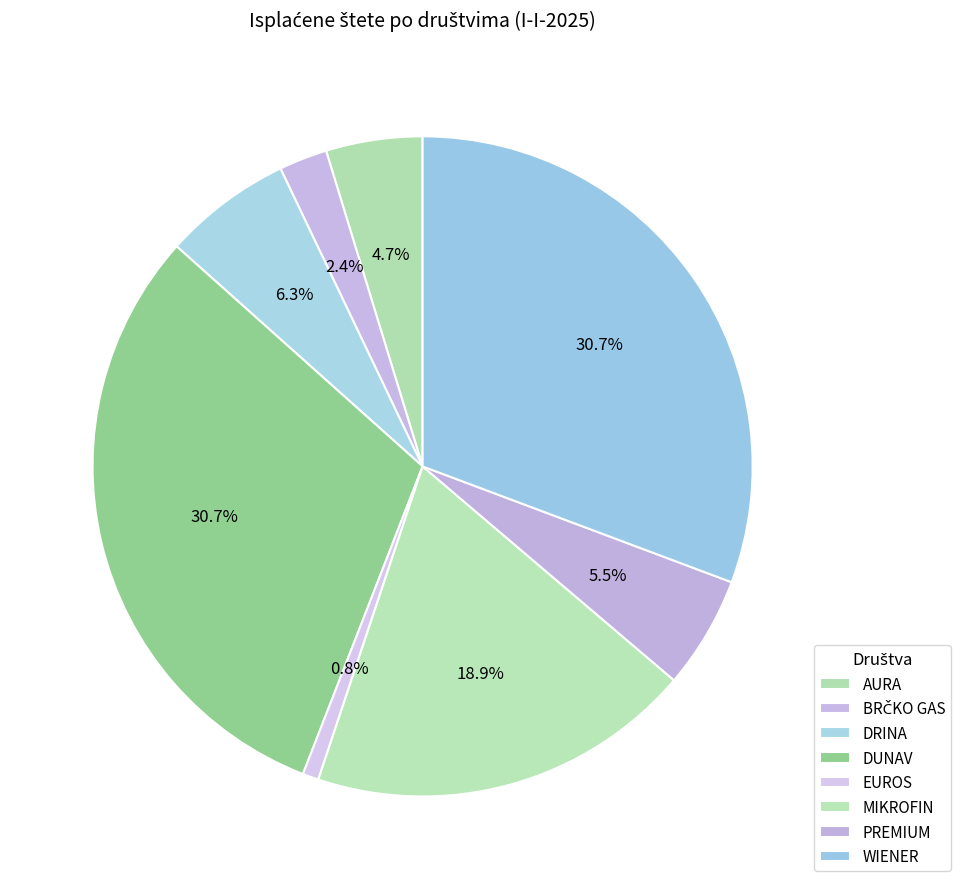

What is the largest slice in the pie chart?

DUNAV